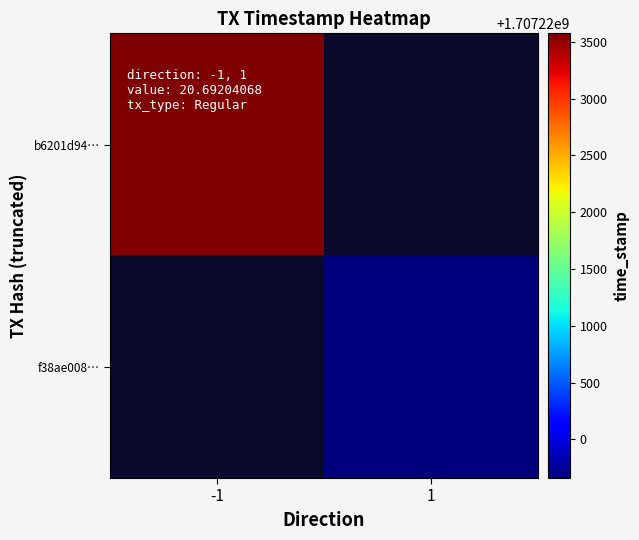

Rank the series by their average value, from highest to lowest.

b6201d94…, f38ae008…